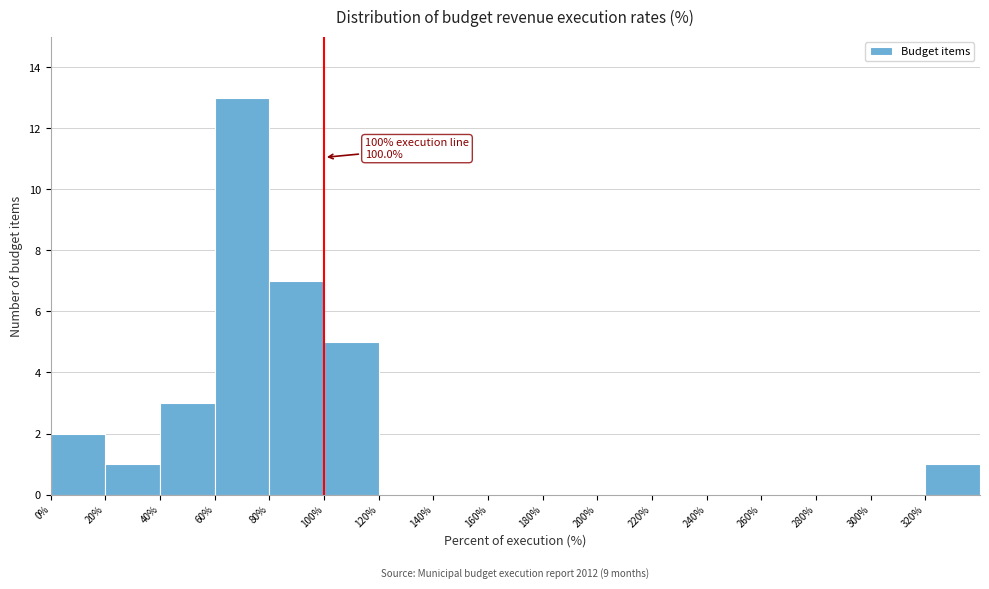

Over which range of the x-axis is the bar tallest?

60 to 80